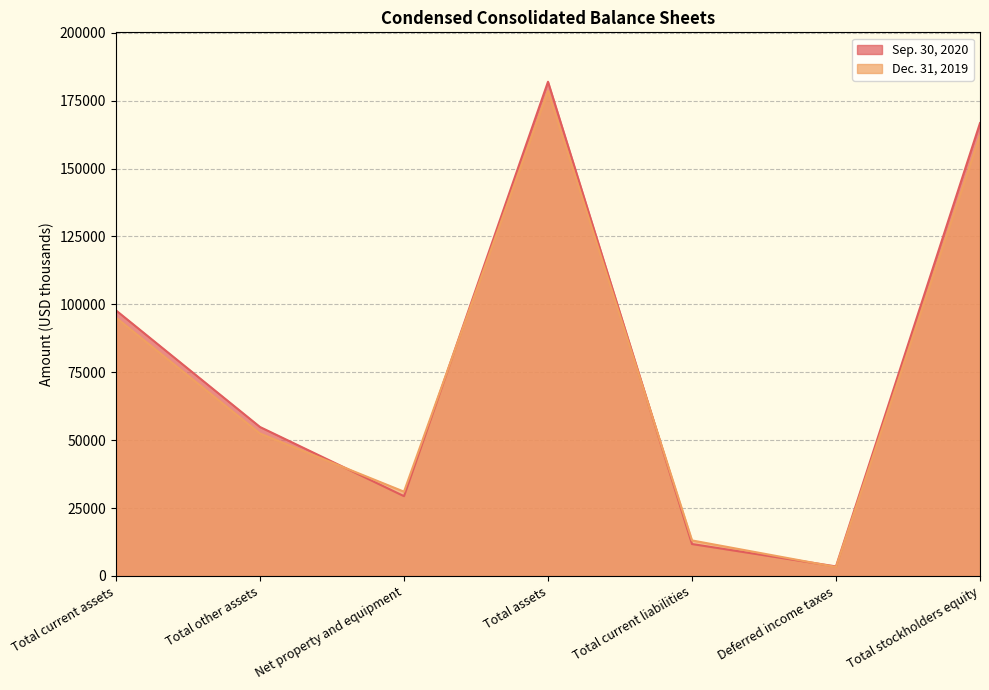

How many lines are shown in the chart?

2